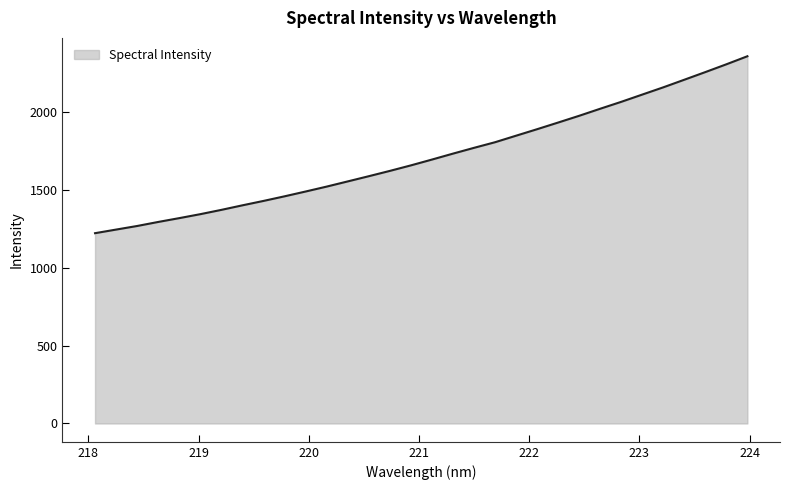

Does the chart display data point markers on the line(s)?

No